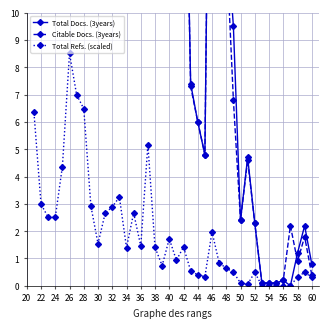

Reading right to left, transcribe all the data shown in this chart.

Total Docs. (3years): 80.5	56.2	42.2	48.6	37.5	74.9	80.0	66.8	35.9	26.9	24.0	25.1	37.5	25.0	57.4	30.1	90.5	21.7	11.7	25.4	28.5	21.2	7.4	6.0	4.8	28.3	39.6	13.2	9.5	2.4	4.7	2.3	0.1	0.1	0.1	0.2	0.0	1.2	2.2	0.8
Citable Docs. (3years): 78.9	47.8	39.5	48.1	35.4	74.9	51.2	66.0	33.5	24.3	23.5	25.0	33.9	24.1	57.2	28.4	84.4	21.5	11.7	24.9	28.4	20.9	7.3	6.0	4.8	27.9	21.4	12.5	6.8	2.4	4.6	2.3	0.1	0.1	0.1	0.2	2.2	0.9	1.8	0.4
Total Refs. (scaled): 6.4	3.0	2.5	2.5	4.4	8.5	7.0	6.5	2.9	1.5	2.7	2.9	3.2	1.4	2.7	1.5	5.2	1.4	0.7	1.7	0.9	1.4	0.6	0.4	0.3	2.0	0.8	0.6	0.5	0.1	0.1	0.5	0.0	0.0	0.0	0.0	0.0	0.3	0.5	0.3